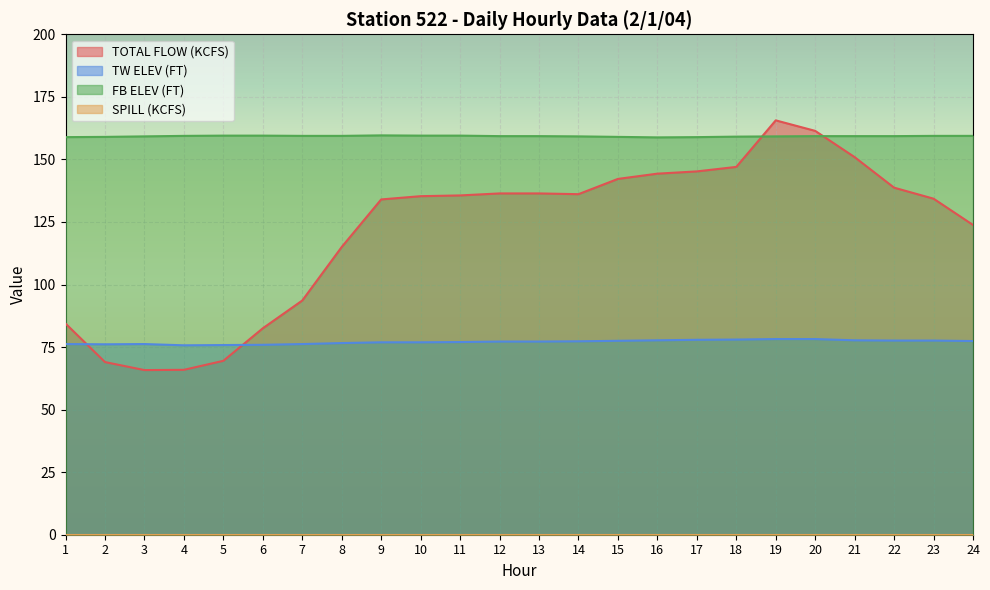

Which category has the highest value across all series?

19